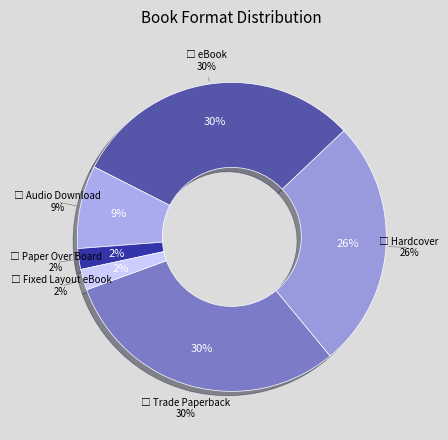

Is it true that eBook is 45% of the pie?

False